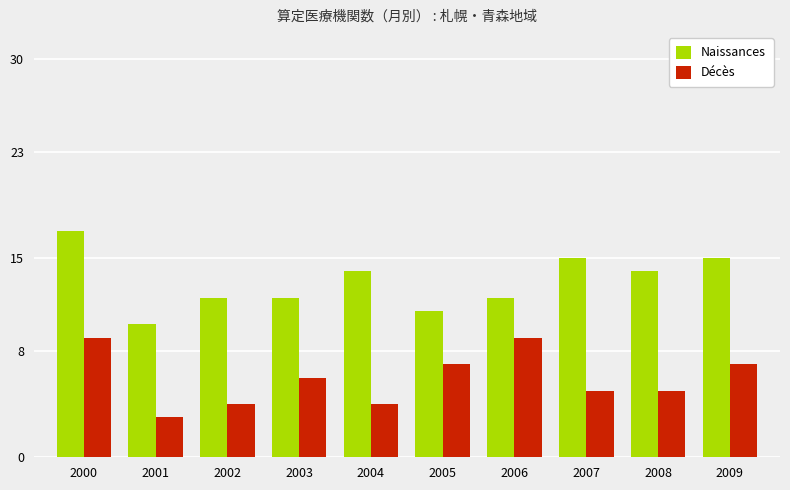

What is the spread (max minus min) of values at 2006?

3